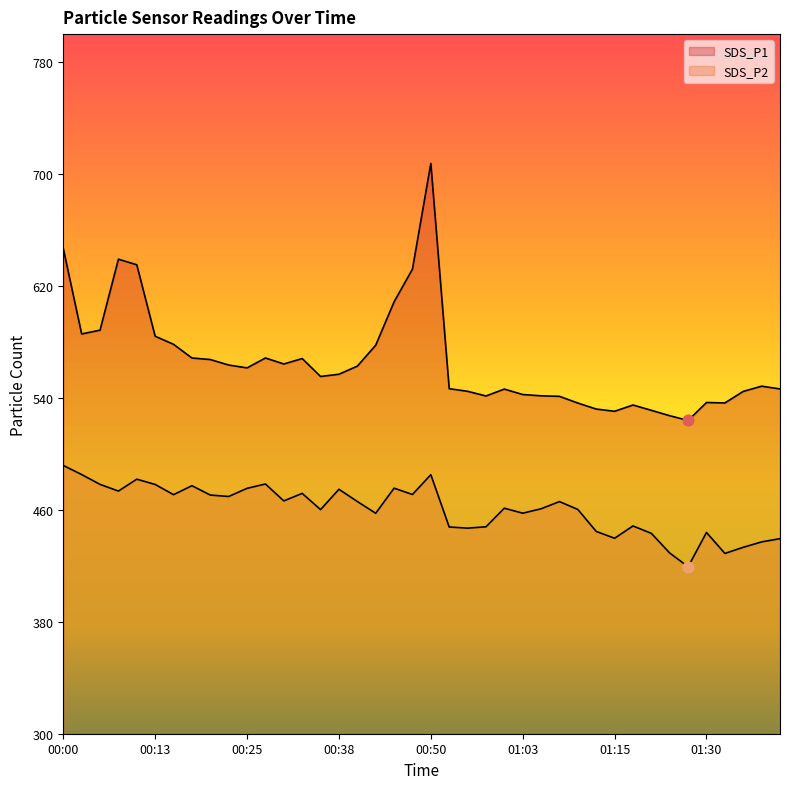

What are all the series names shown in the legend?

SDS_P1, SDS_P2